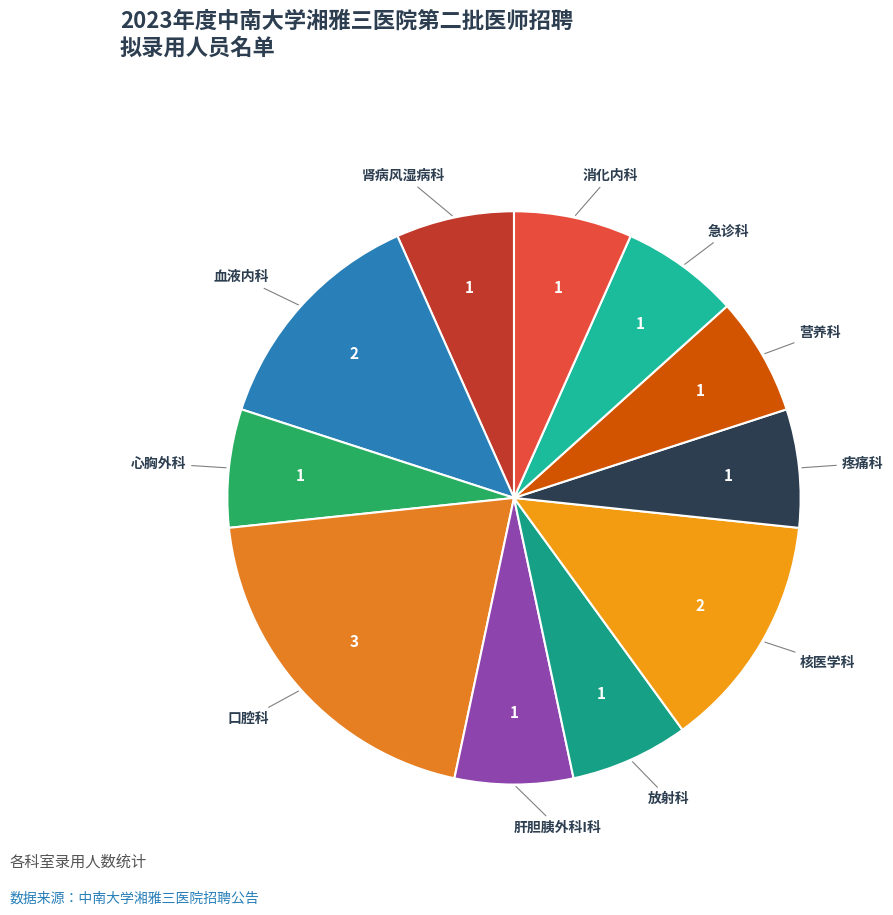

The 肾病风湿病科 slice represents 19% of the pie. True or false?

False